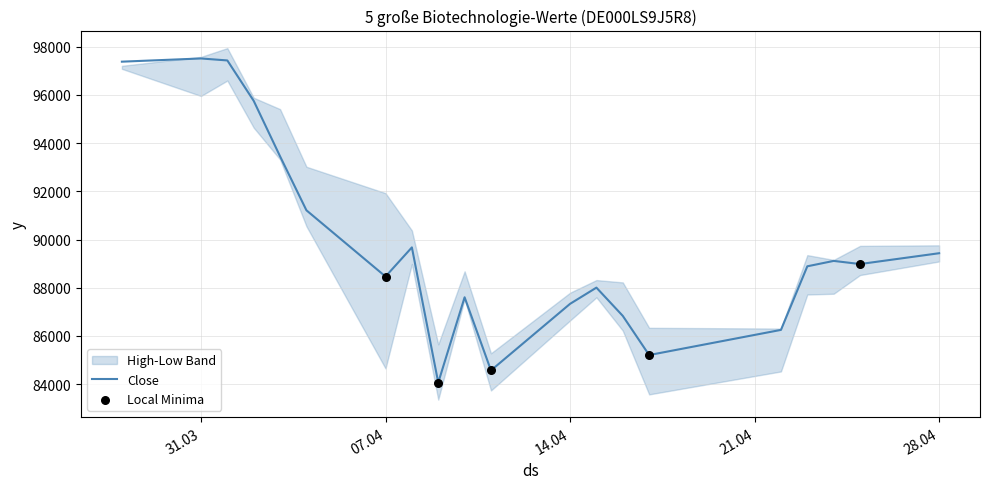

At which category is the sum across all series the highest?

01.04.2025